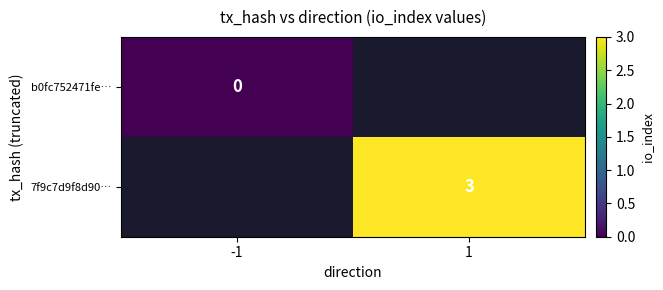

Rank the series at -1 from highest to lowest value.

b0fc752471fe…, 7f9c7d9f8d90…